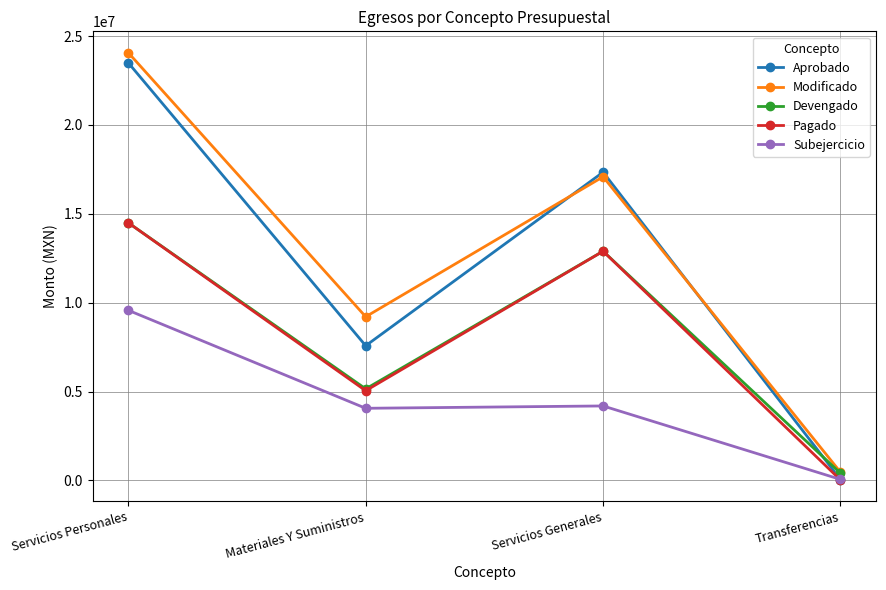

How many lines are shown in the chart?

5